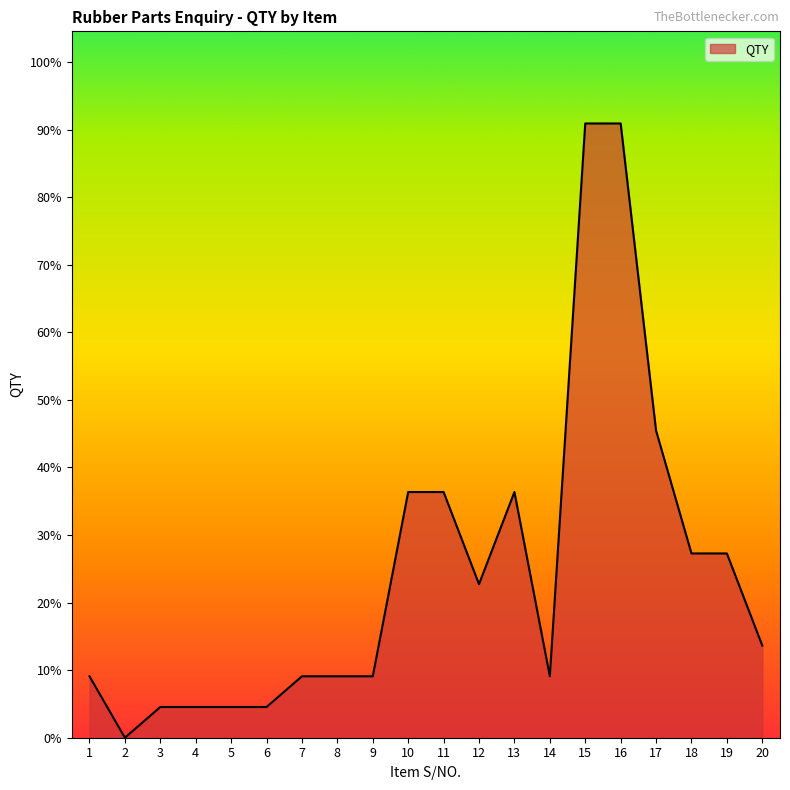

Does the chart have visible grid lines?

No